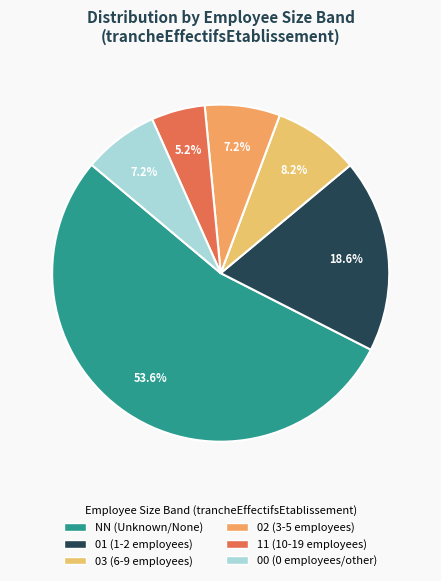

True or false: 01 accounts for 29% of the total.

False